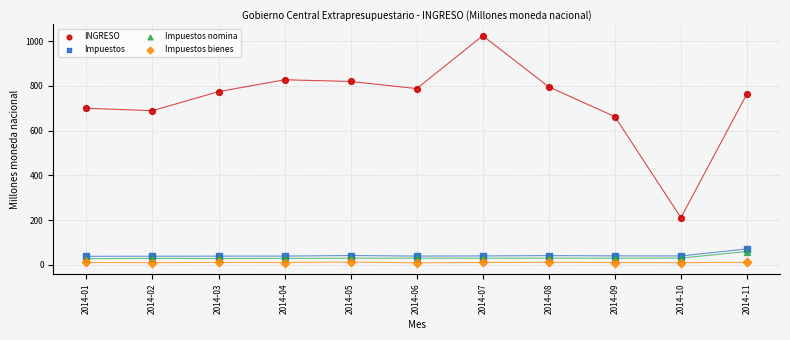

Across all series, what Y value is closest to 516?

662.3